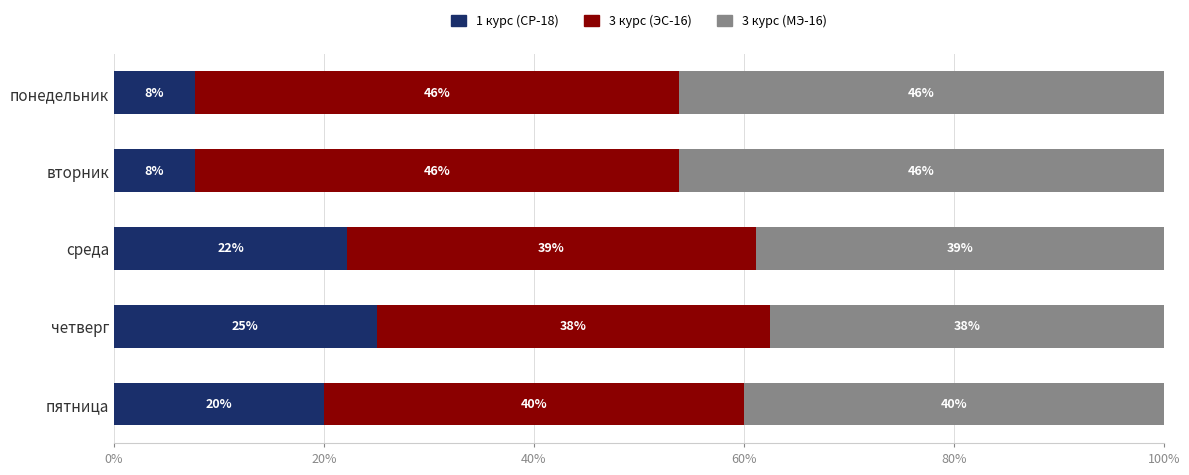

What is the minimum value for 1 курс (СР-18)?

7.7